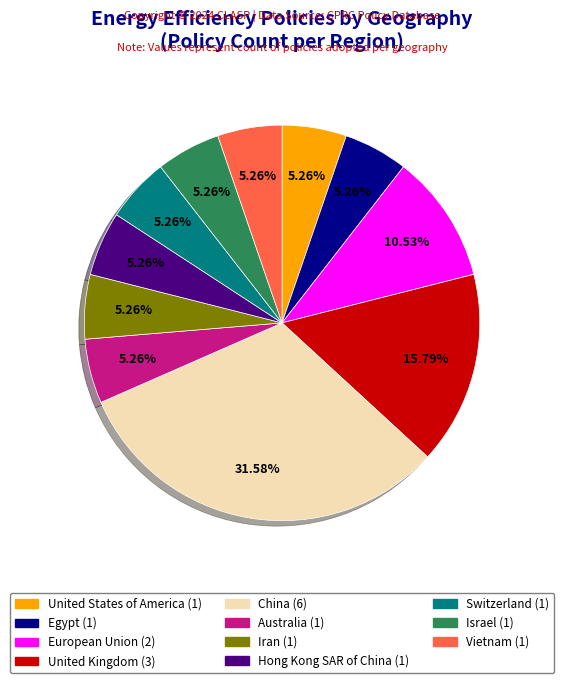

Does any single category account for the majority?

No